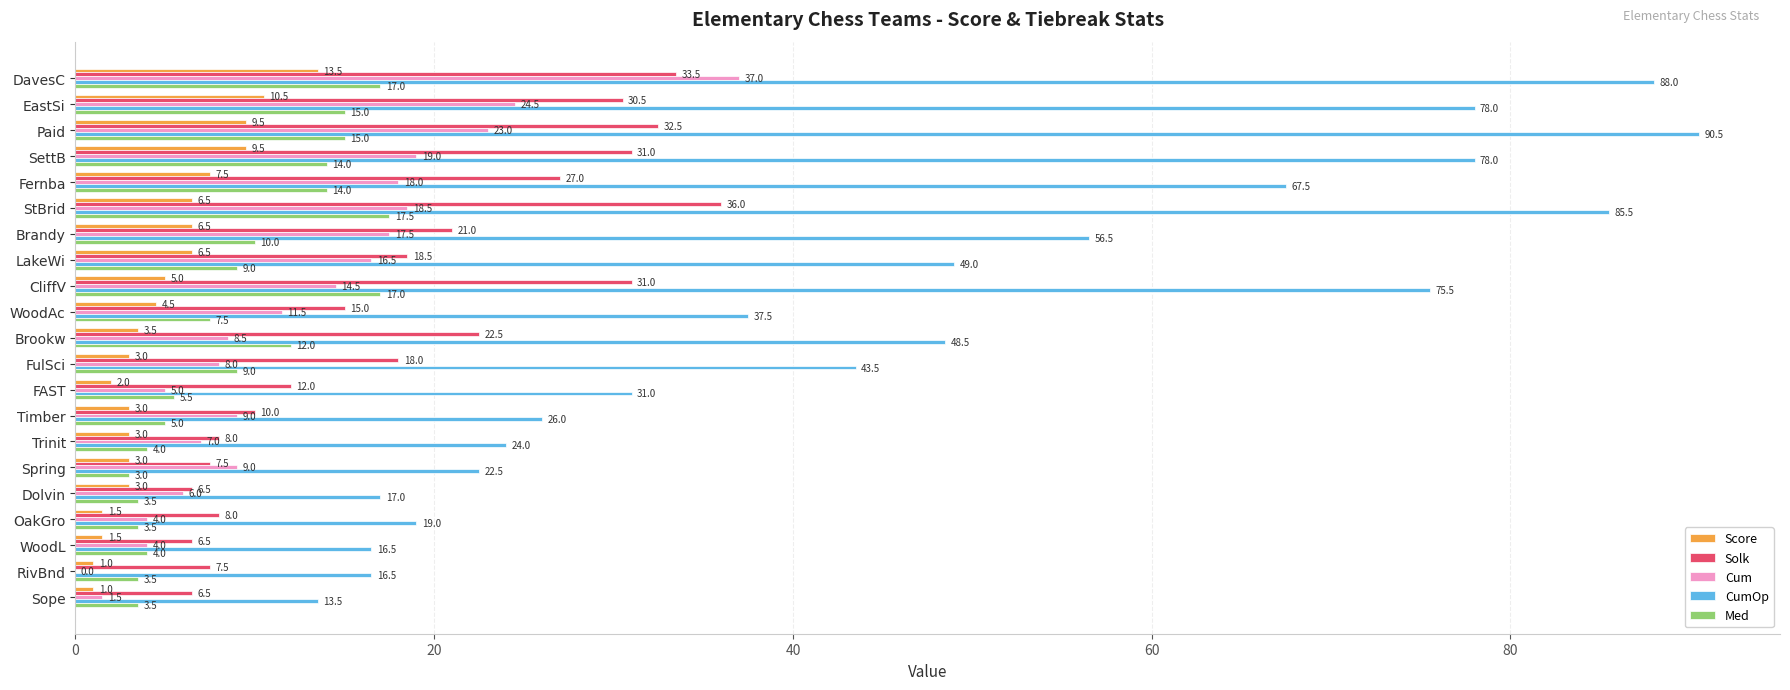

Which series has the largest total across all categories?

CumOp